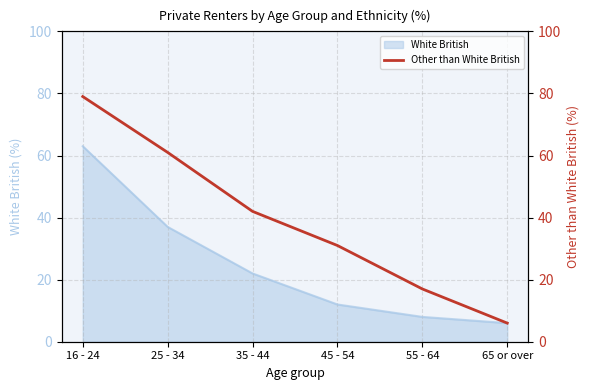

What is the label of the 6th point from the right?

16 - 24